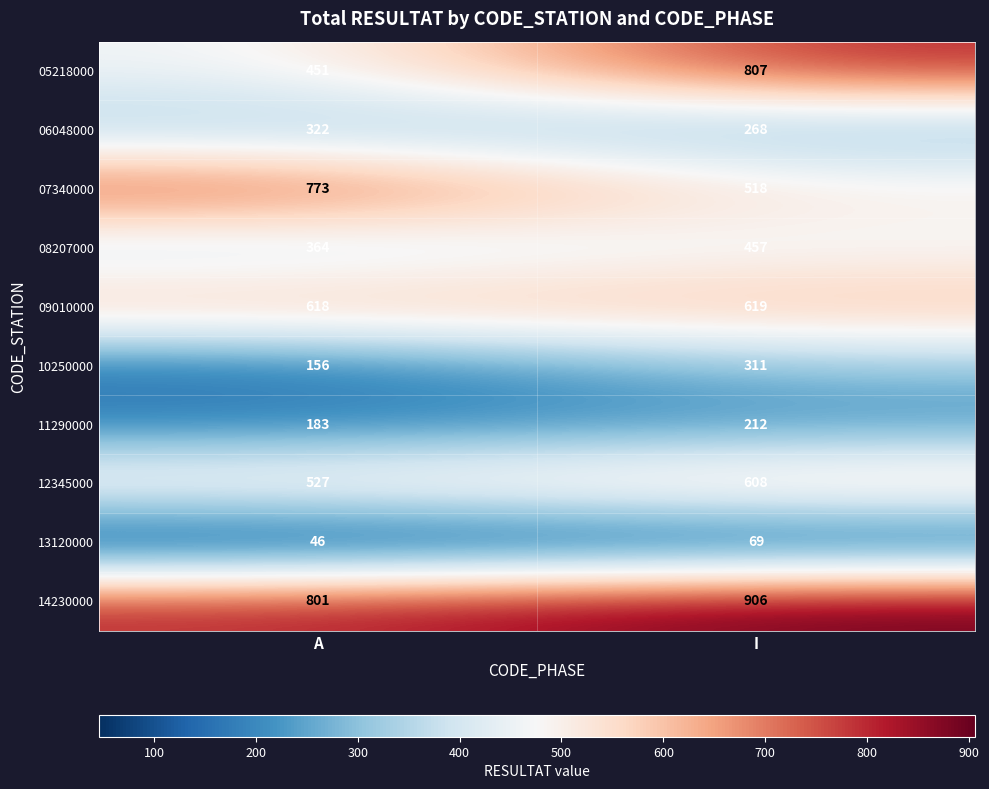

What is the minimum value for 10250000?

156